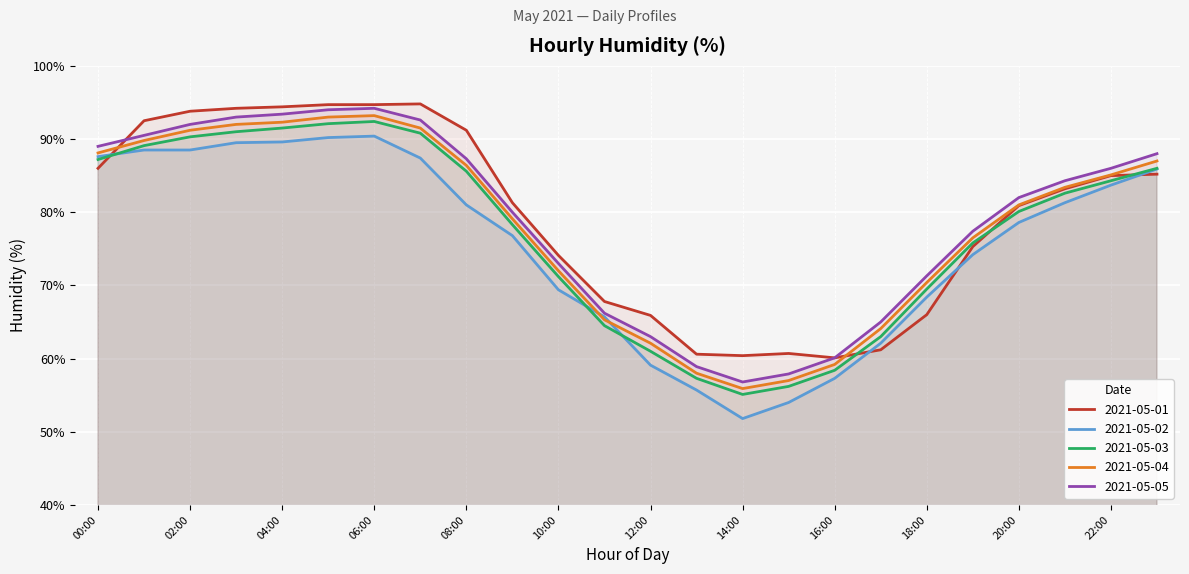

What is the minimum value for 2021-05-04?

55.9